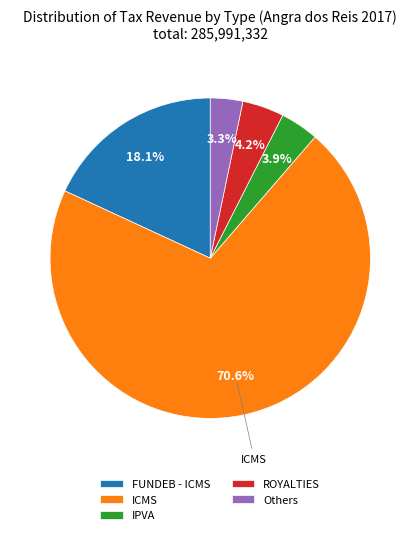

The ICMS slice represents 85% of the pie. True or false?

False